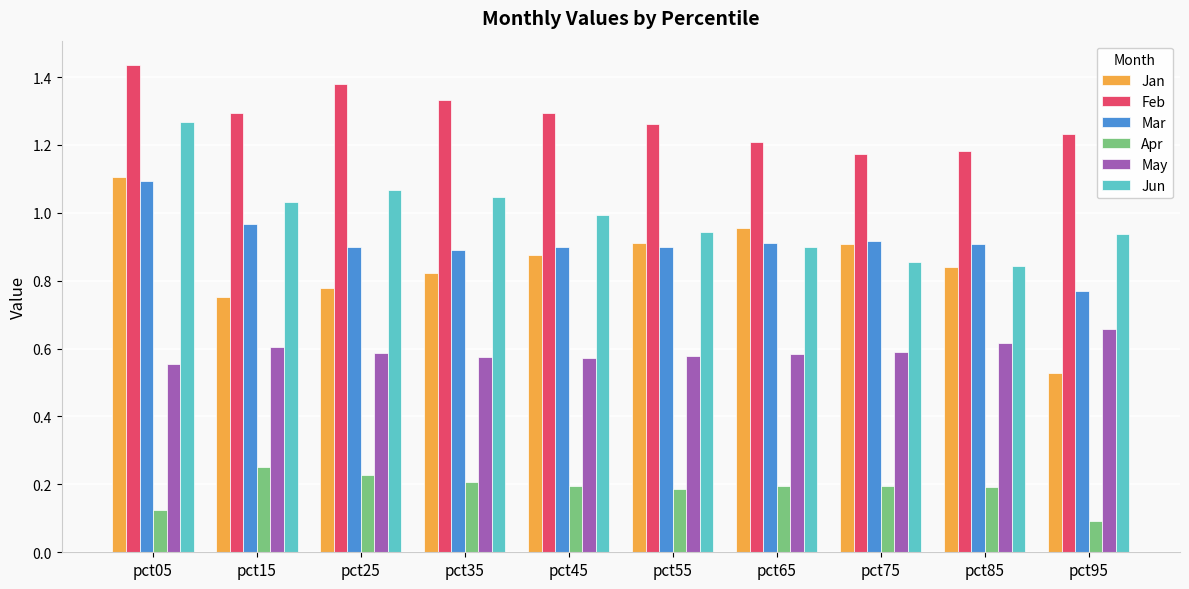

What is the sum of all Jan values?

8.5